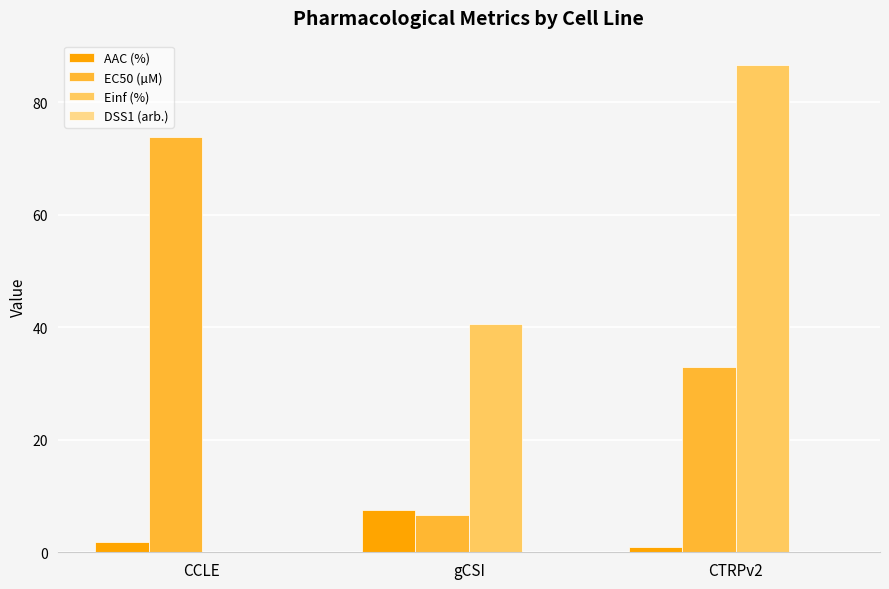

True or false: Einf (%) has a value of 40.6 at gCSI.

True